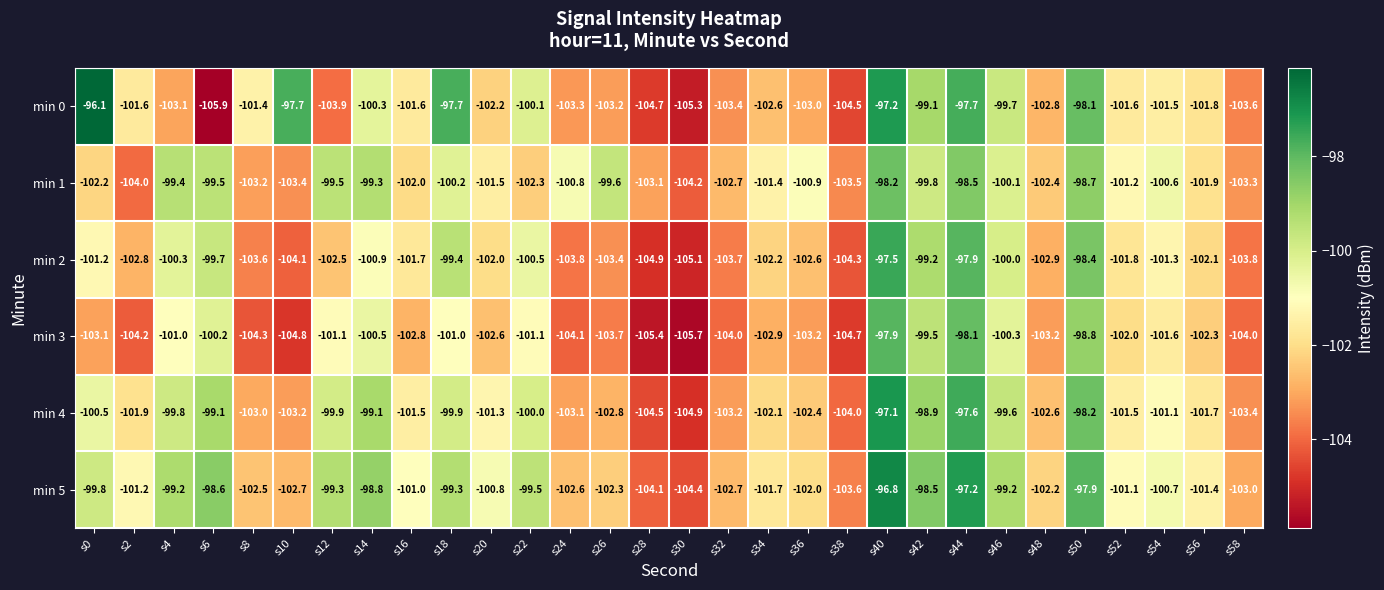

List the series in order of their peak value, lowest first.

min 1, min 3, min 2, min 4, min 5, min 0